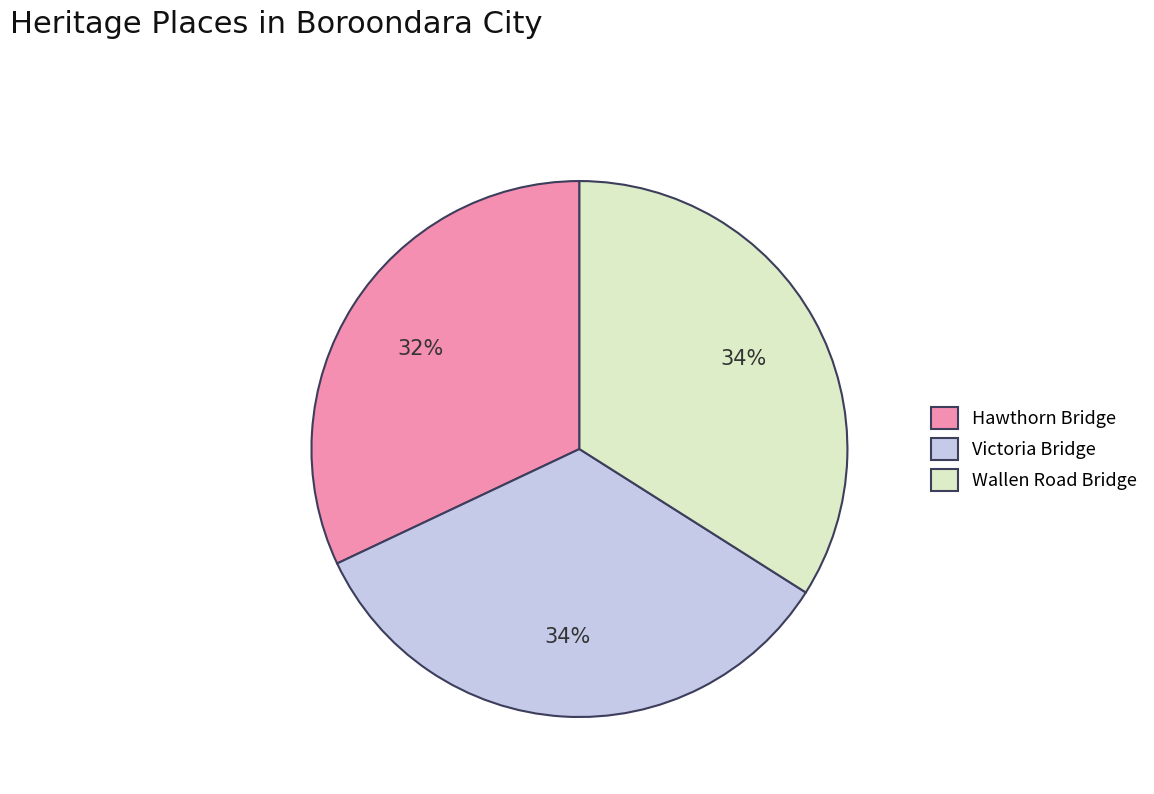

Do Hawthorn Bridge and Victoria Bridge together represent more than half of the pie?

Yes